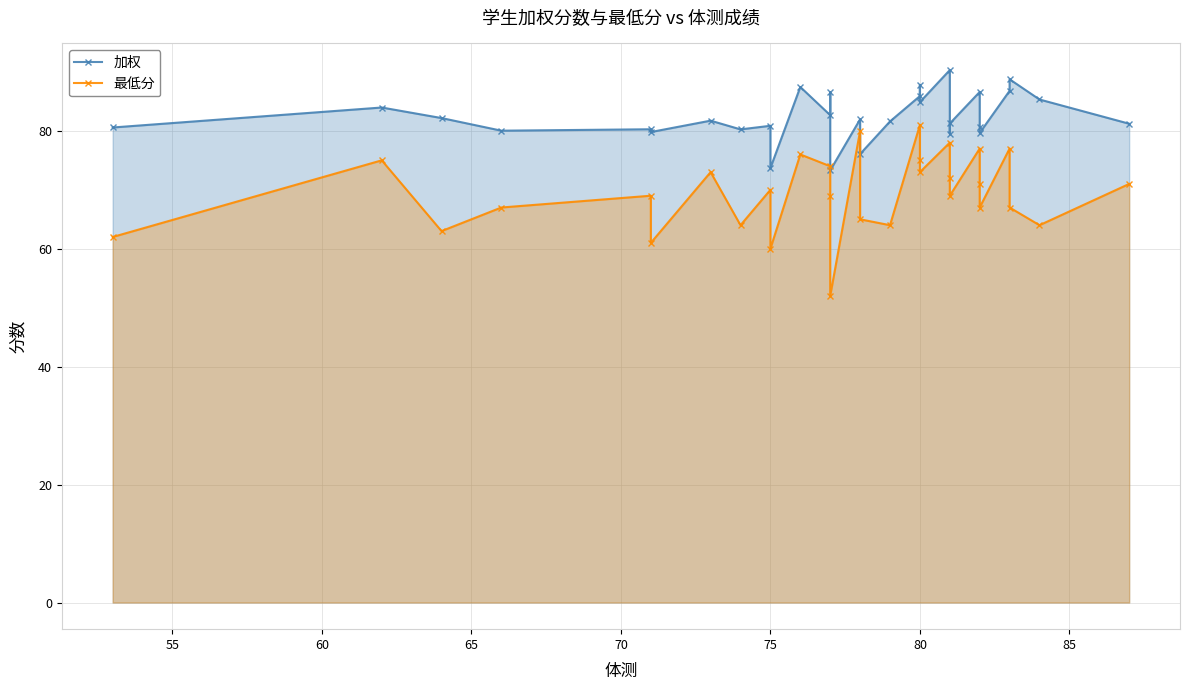

Is the value of 最低分 at 27 greater than the value of 加权 at 90?

No